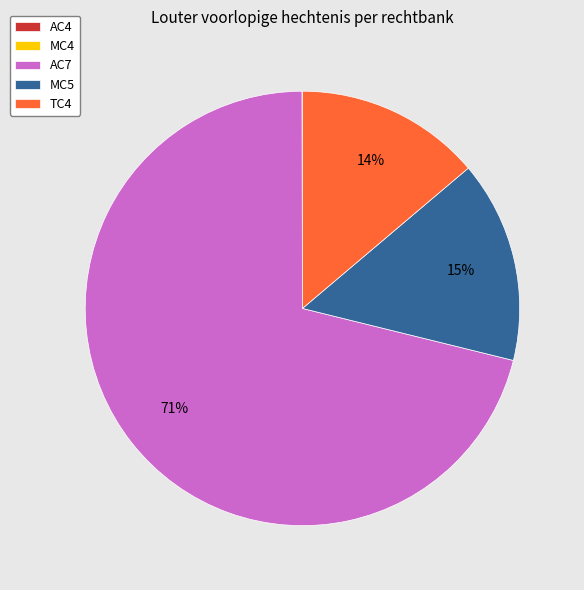

To the nearest percent, what is the average slice percentage?

20%